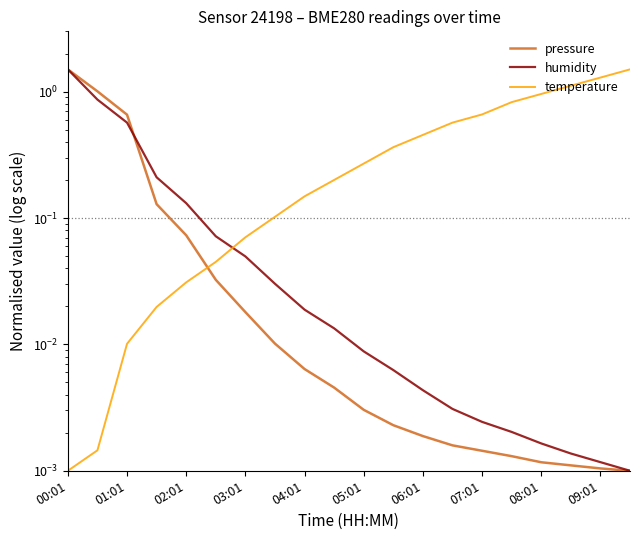

At 07:01, list the series in order from largest to smallest.

temperature, humidity, pressure